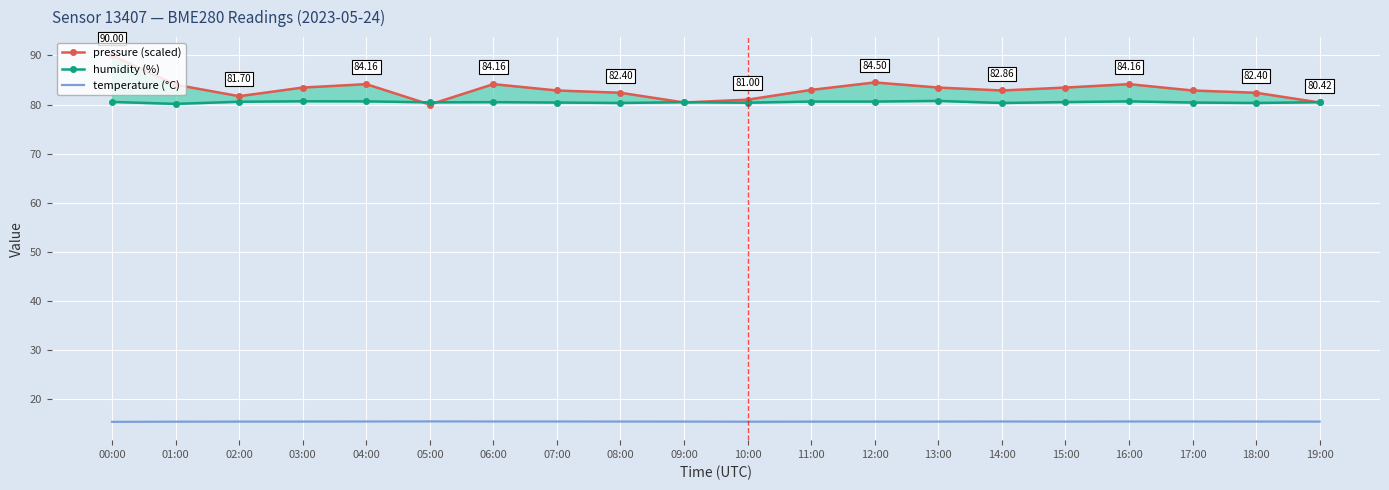

True or false: temperature (°C) has more than 2 interior local peaks.

False